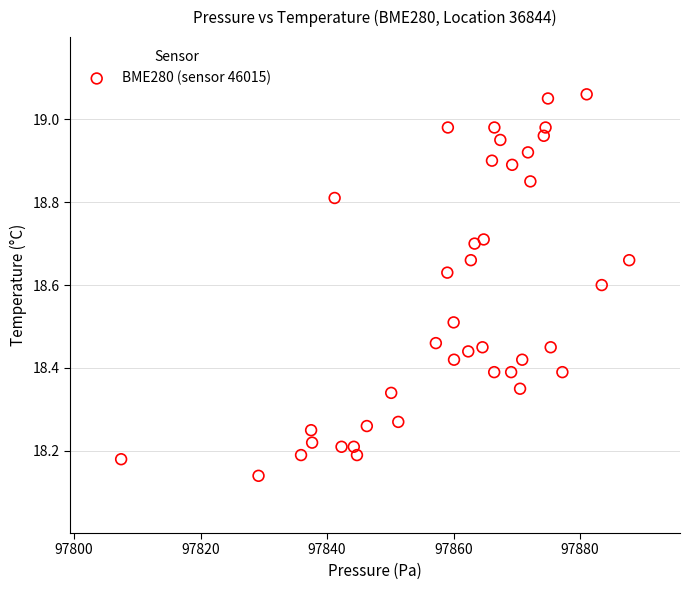

What is the range of Y values (max minus min)?

0.9